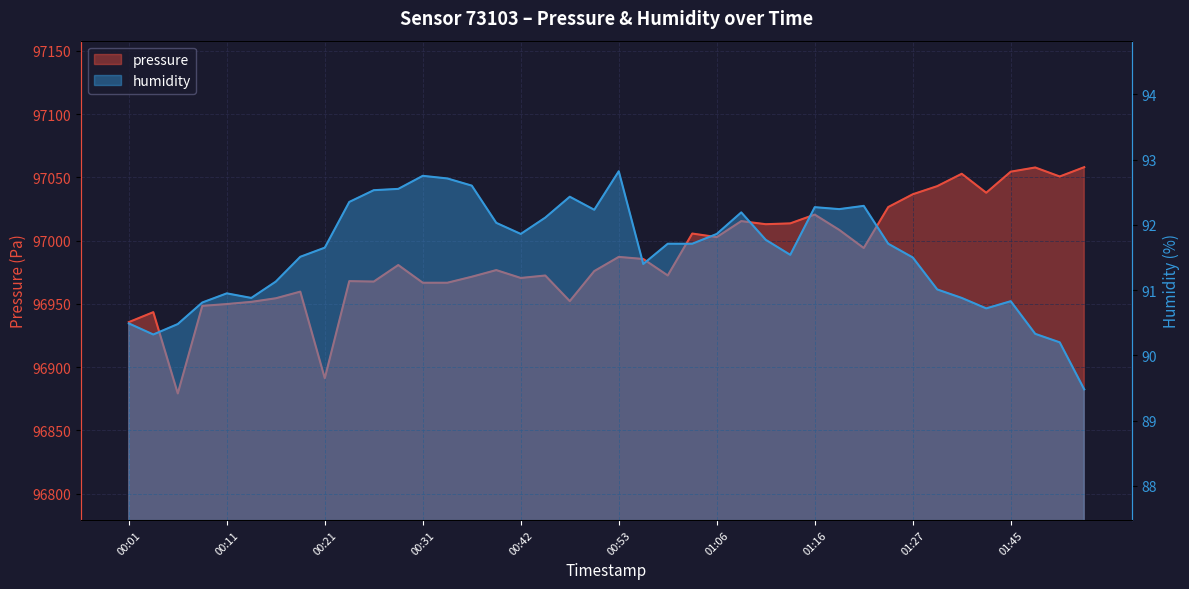

Which series changed the most between 00:42 and 01:41?

pressure